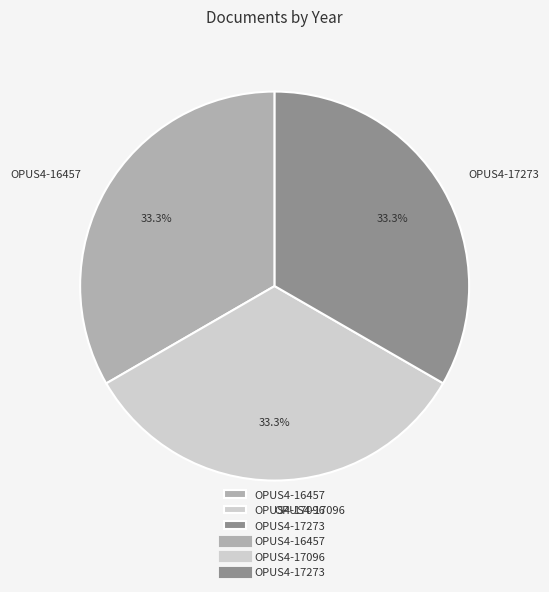

Approximately how many times larger is the value at OPUS4-16457 compared to OPUS4-17096?

1.0